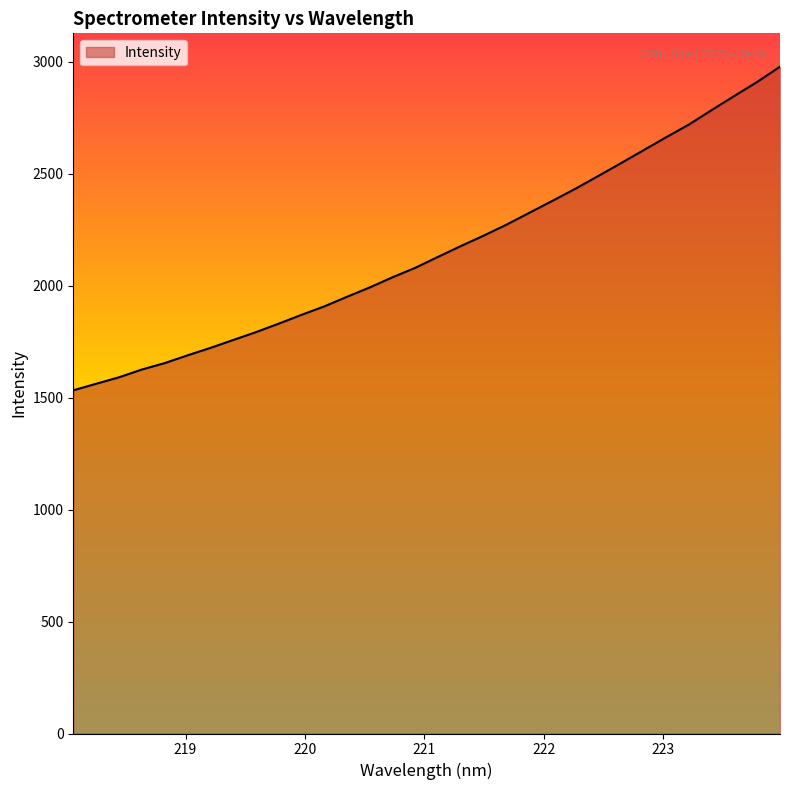

What is the minimum value shown in the chart?

1532.2